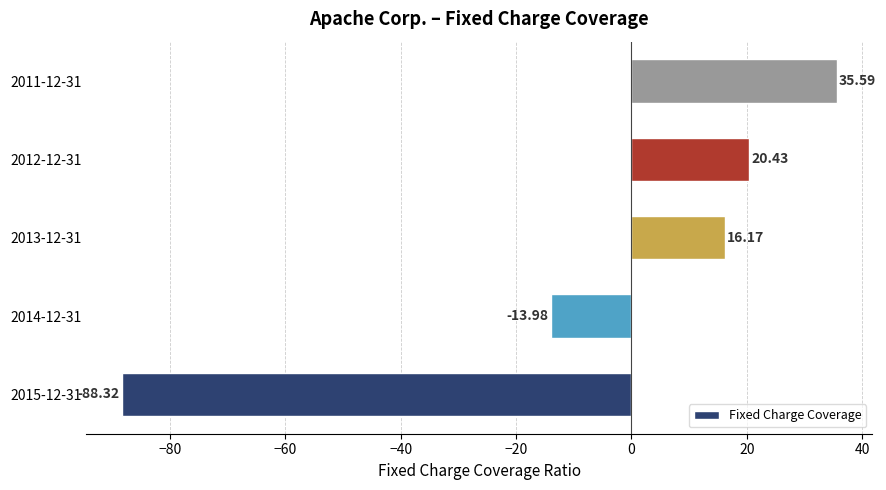

Where is the data nearest to the value -26?

2014-12-31